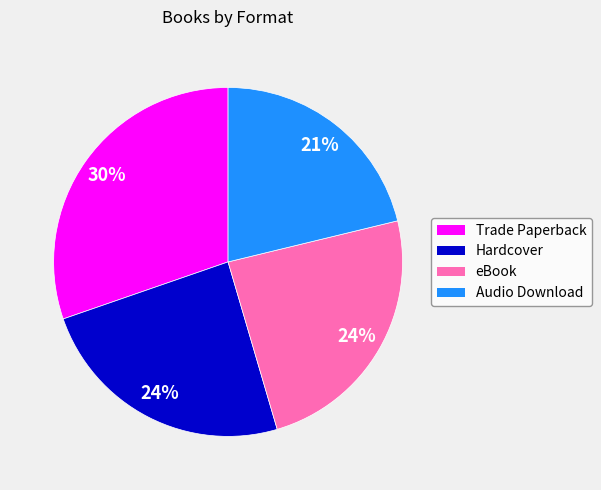

Is it true that eBook is 24% of the pie?

True